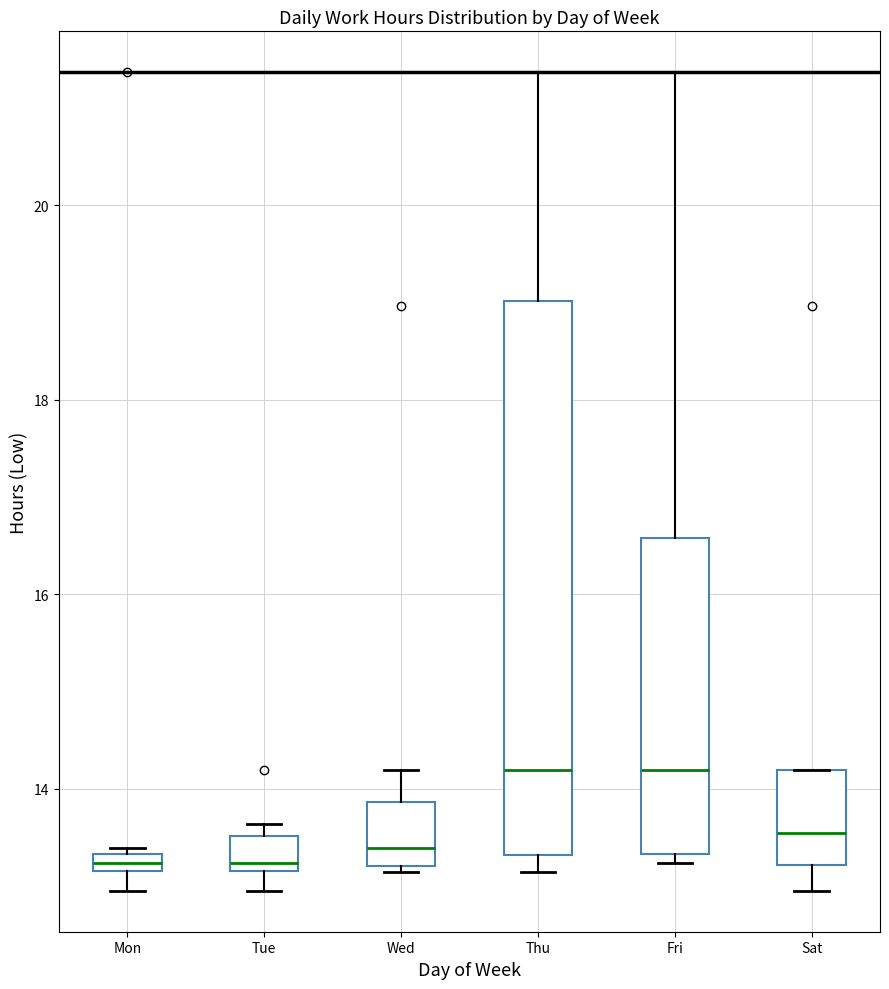

Comparing the boxes themselves (not the whiskers), which one is the tallest?

Thu